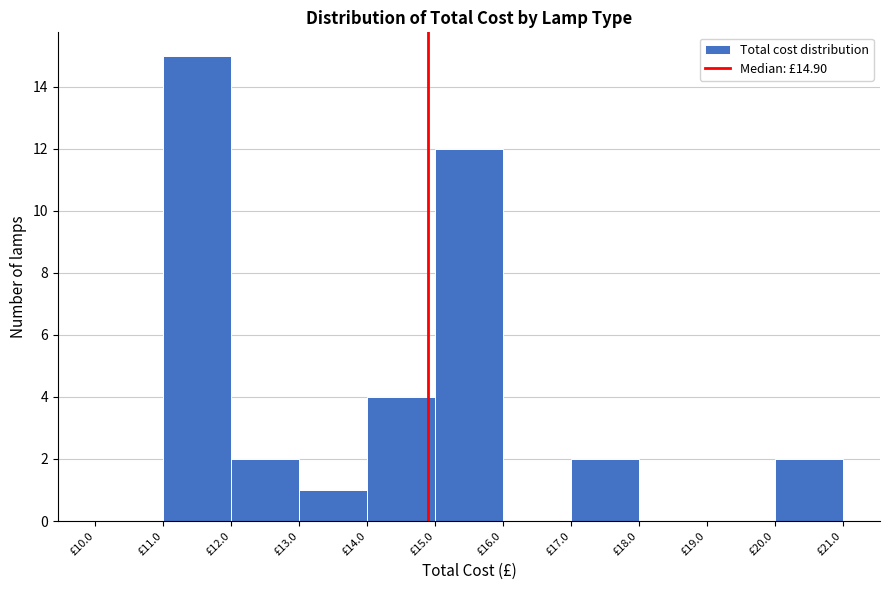

Reading left to right, list every bar in this chart as the range it spans on the x-axis followed by its height. The values are not printed on the chart, so give them approximately, as read against the axis.

10 to 11: 0
11 to 12: 15
12 to 13: 2
13 to 14: 1
14 to 15: 4
15 to 16: 12
16 to 17: 0
17 to 18: 2
18 to 19: 0
19 to 20: 0
20 to 21: 2